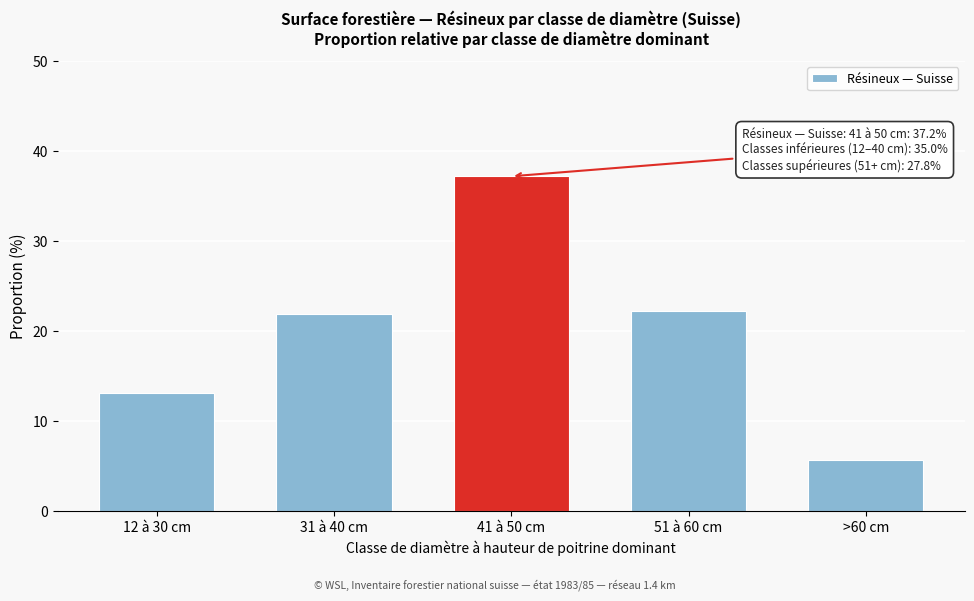

Reading left to right, extract all data points from this chart.

13.1	21.9	37.2	22.2	5.6